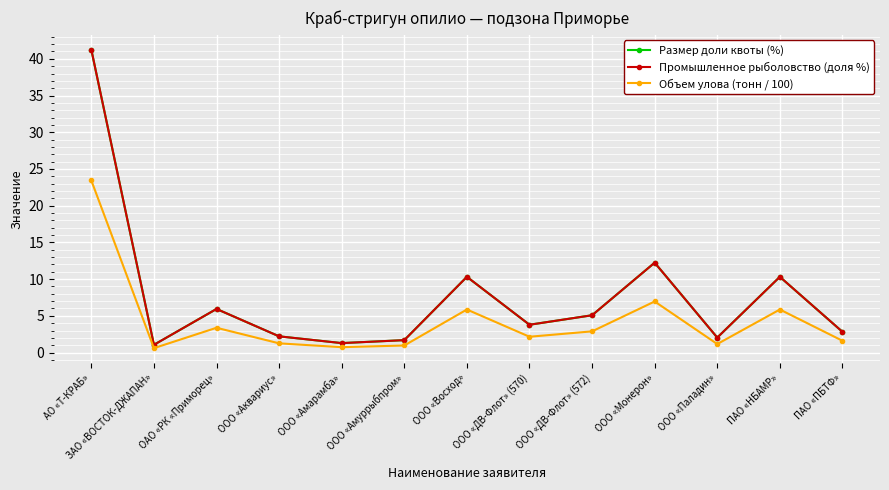

How many lines are shown in the chart?

3